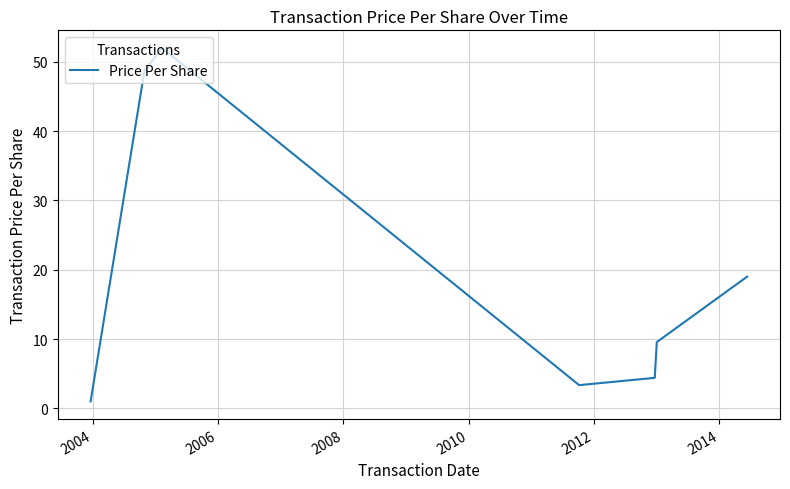

Count the number of categories in the chart.

7